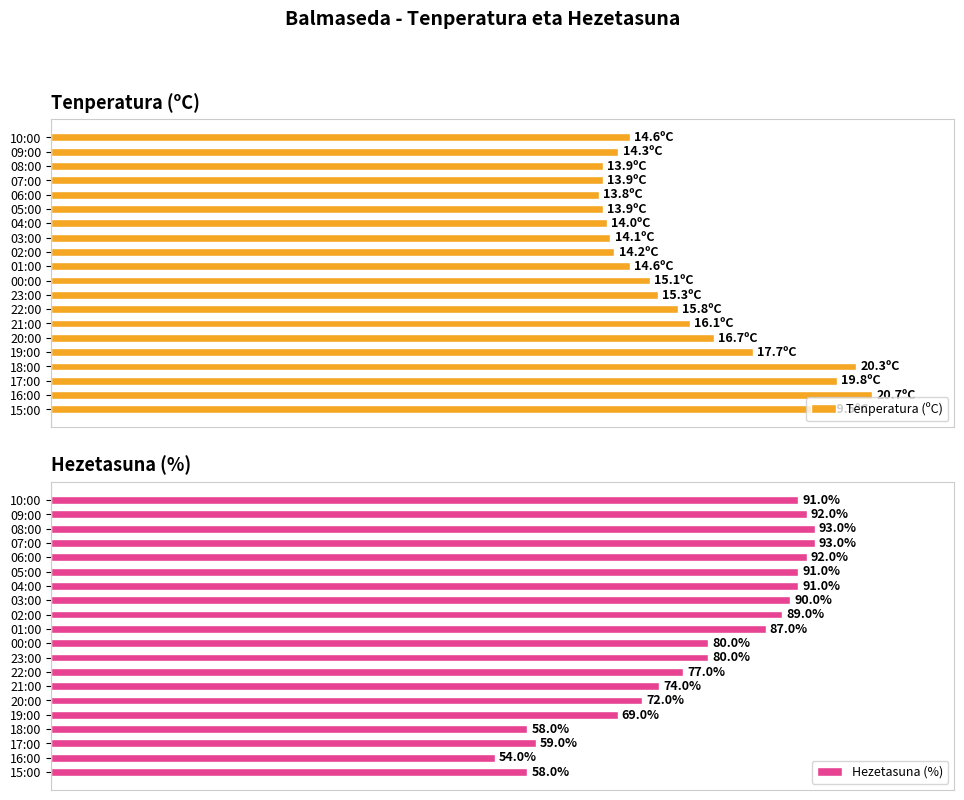

Which category has the lowest value in the Hezetasuna (%) series?

16:00